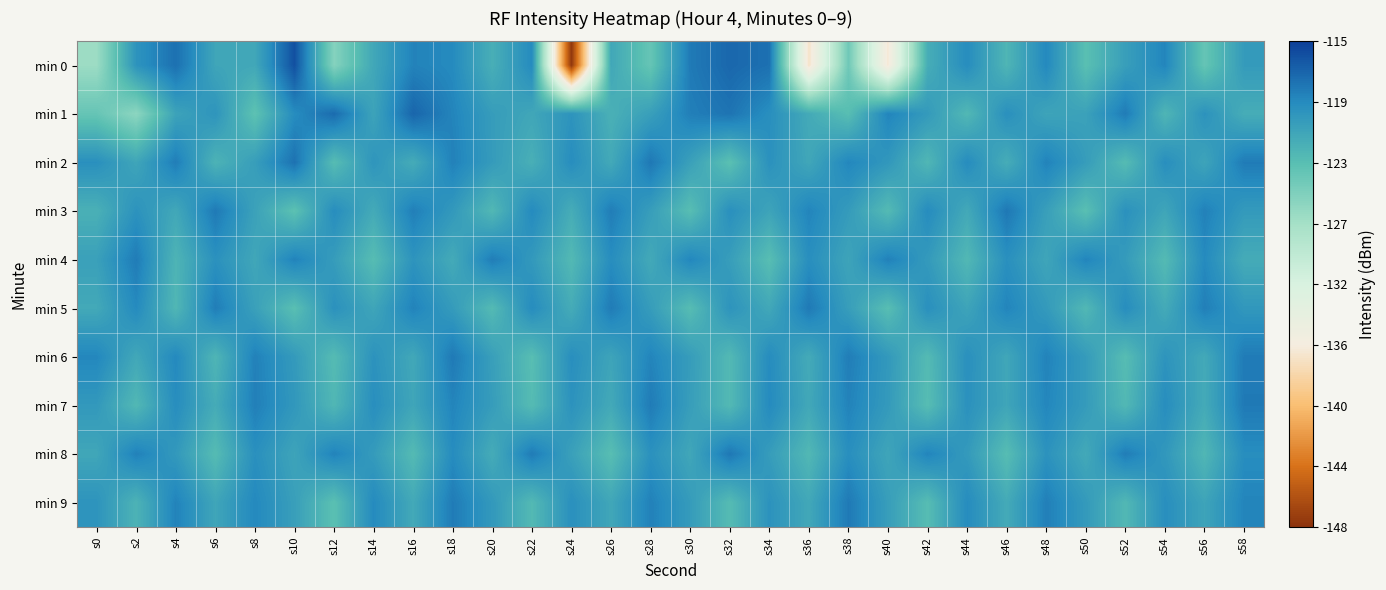

Which has a higher value, s20 or s16?

s16